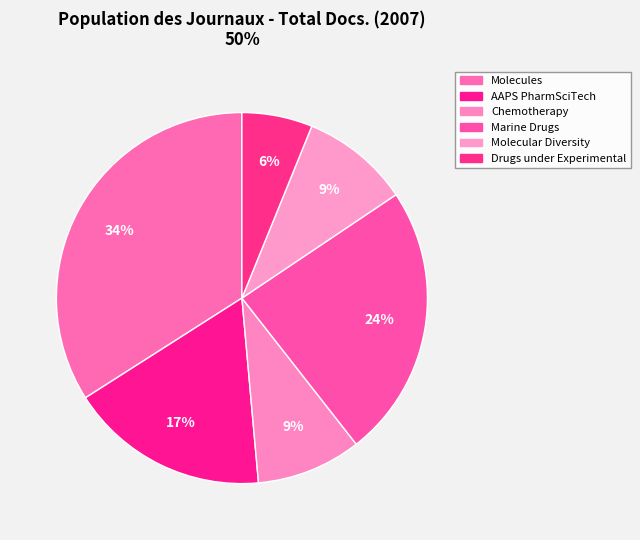

How many slices are in this pie chart?

6